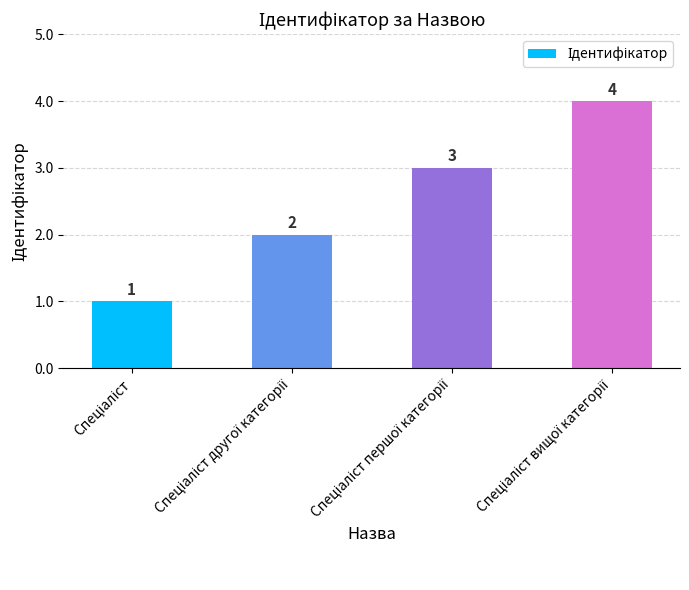

How many values are between 2 and 4?

3